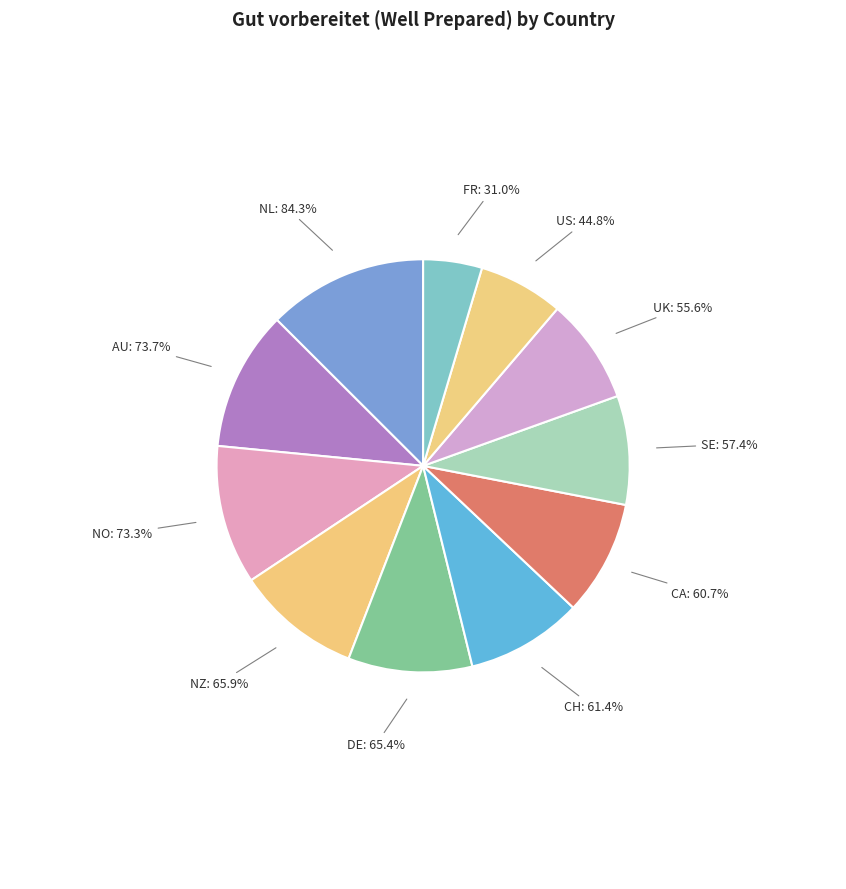

What is the ratio of the value at NZ to the value at CH?

1.1